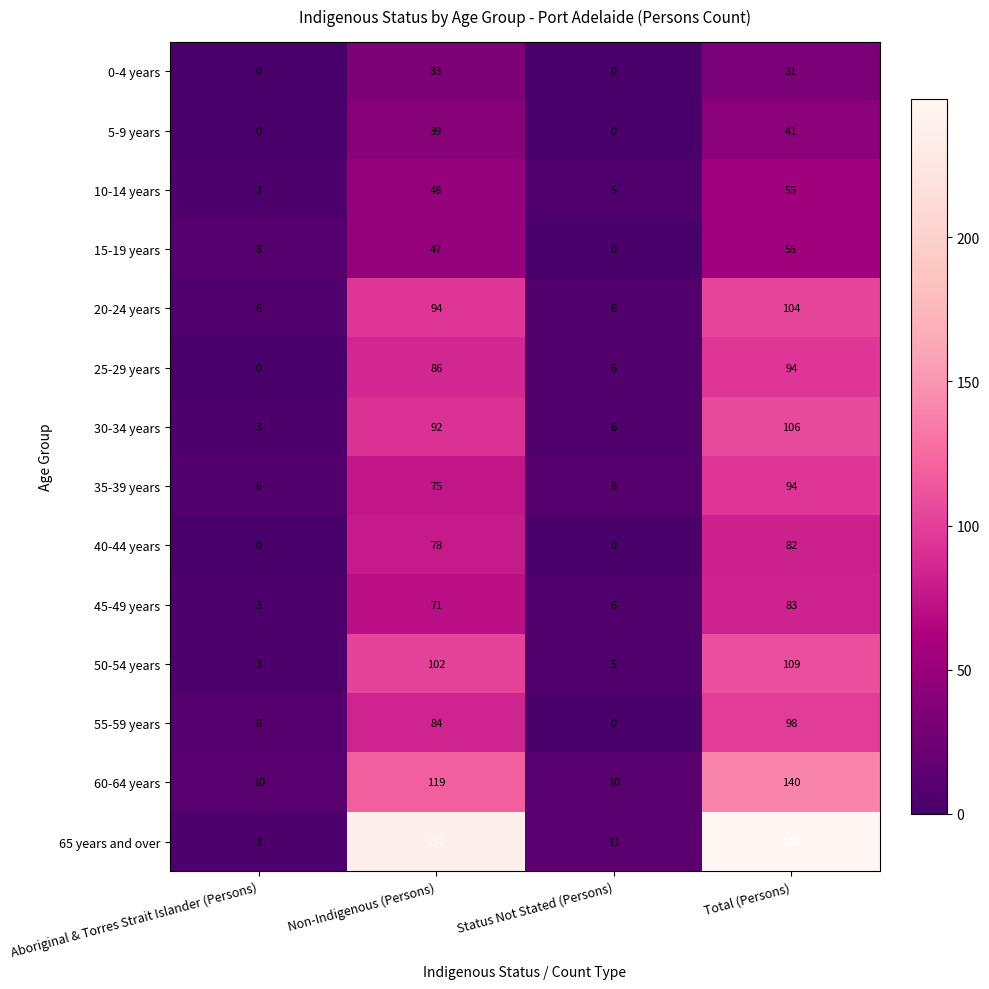

Which category has the highest value across all series?

Total (Persons)